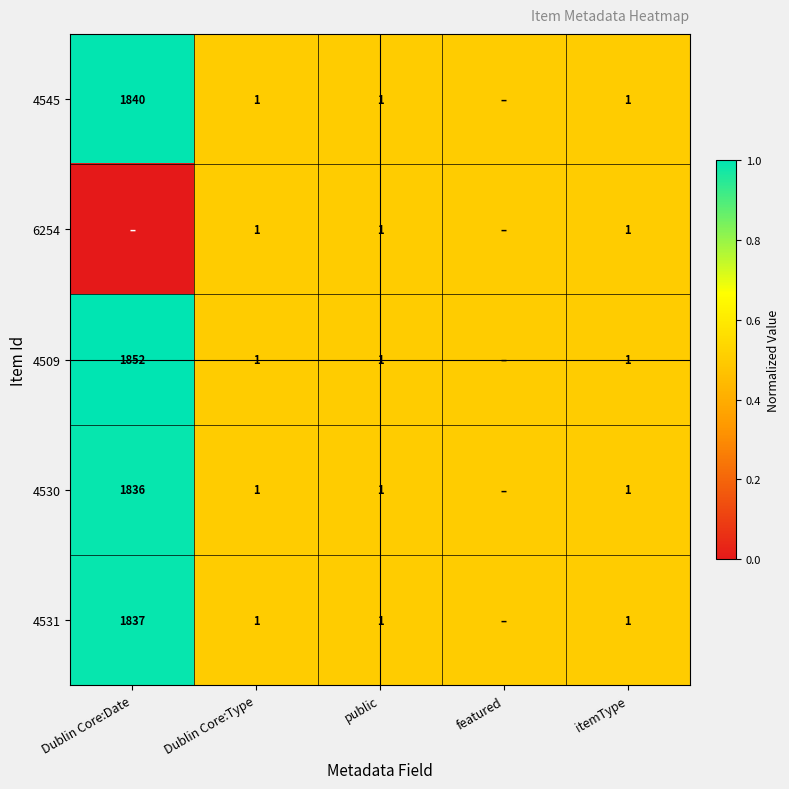

Which has a higher value, featured or Dublin Core:Type?

featured